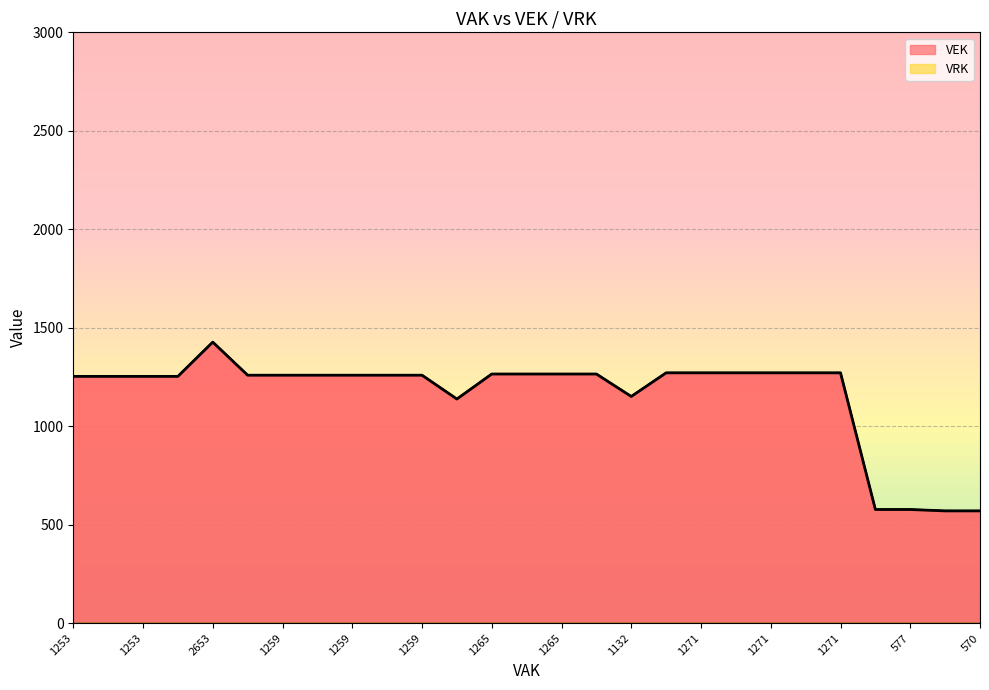

How many interior local peaks (higher than both neighbors) does the data have?

1